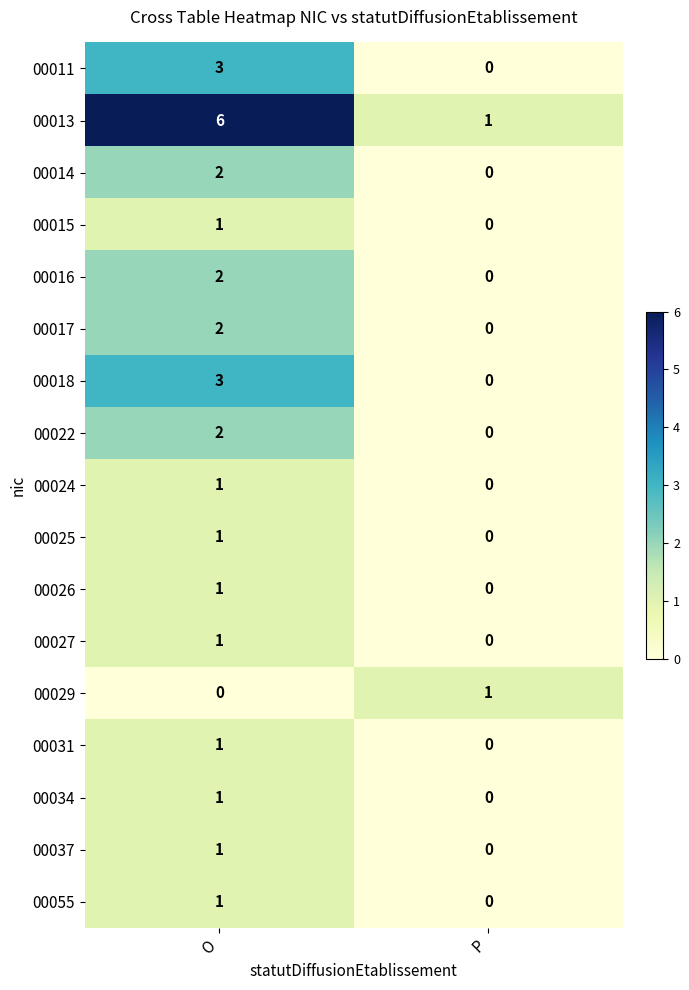

Which label corresponds to the largest value in the chart?

O